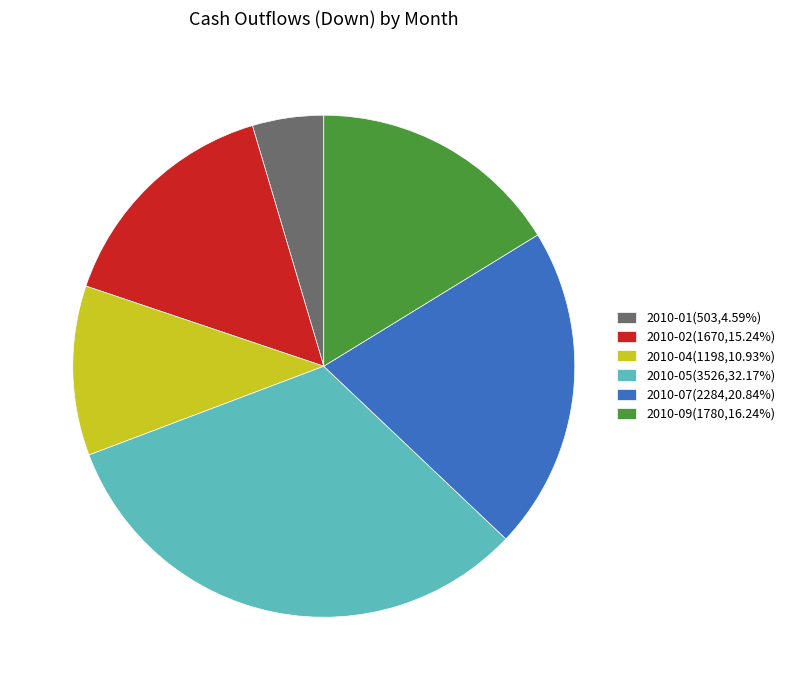

Approximately how many times larger is the value at 2010-04(1198,10.93%) compared to 2010-07(2284,20.84%)?

0.5